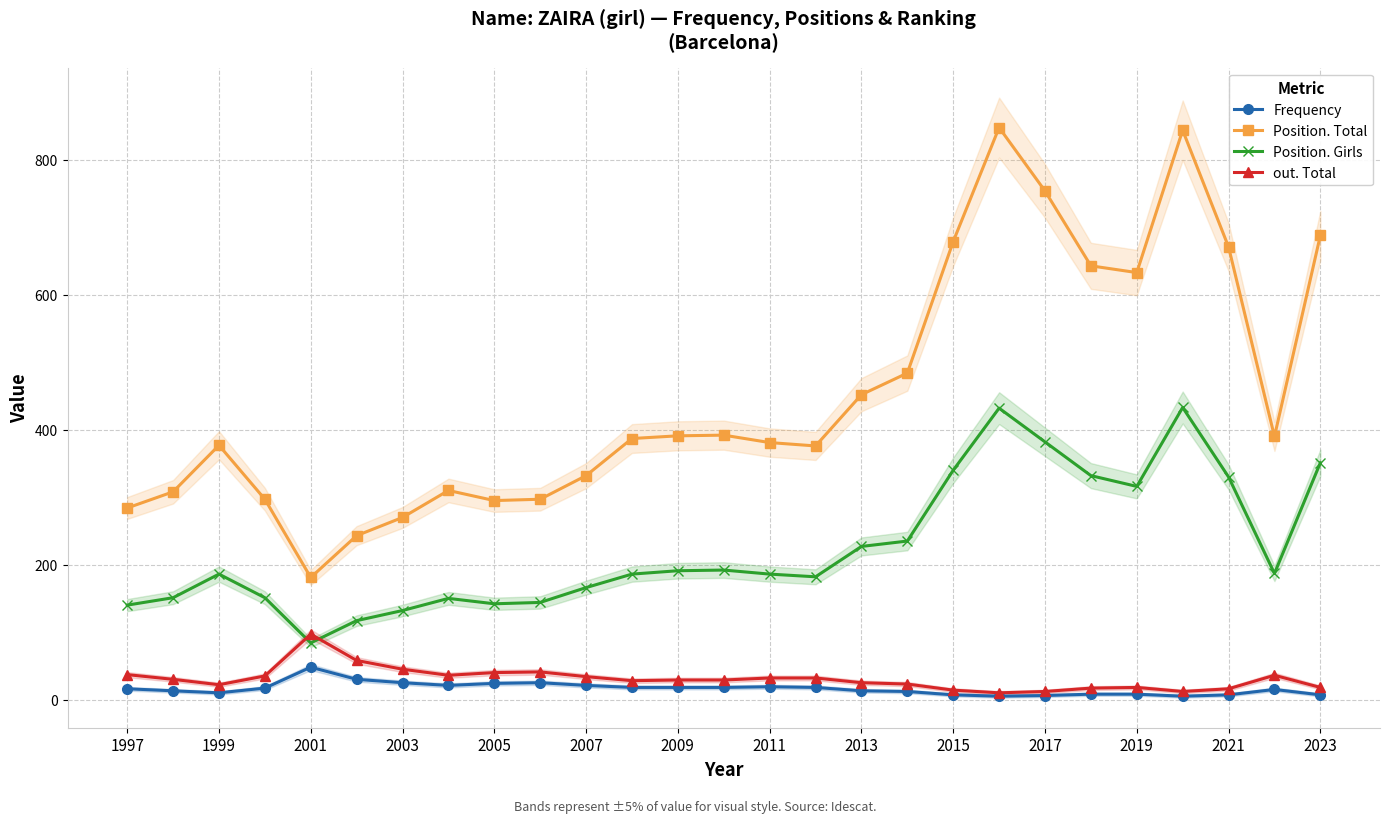

What is the maximum value for Position. Girls?

433